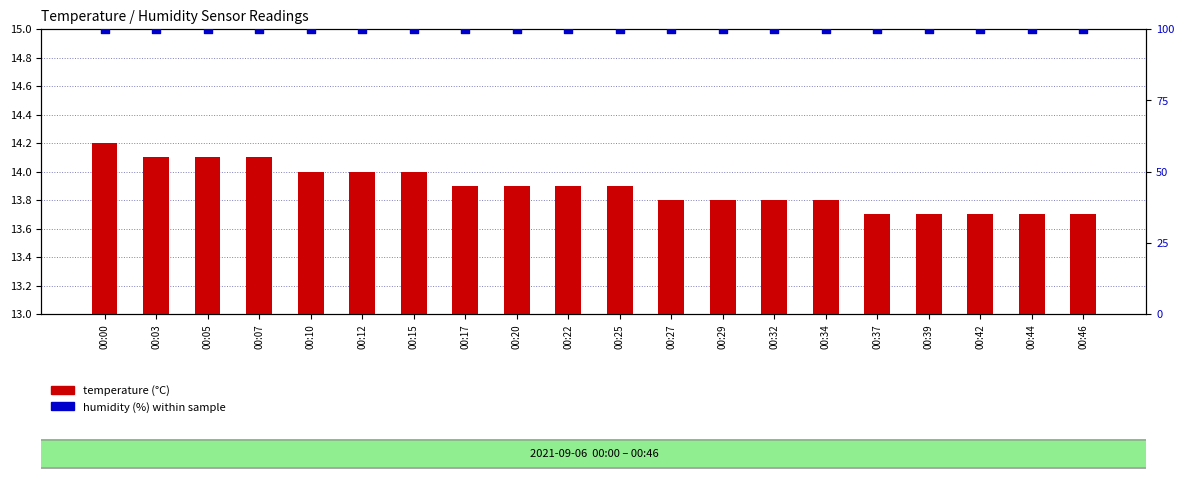

Which series has the largest Y range (max minus min)?

temperature (°C)